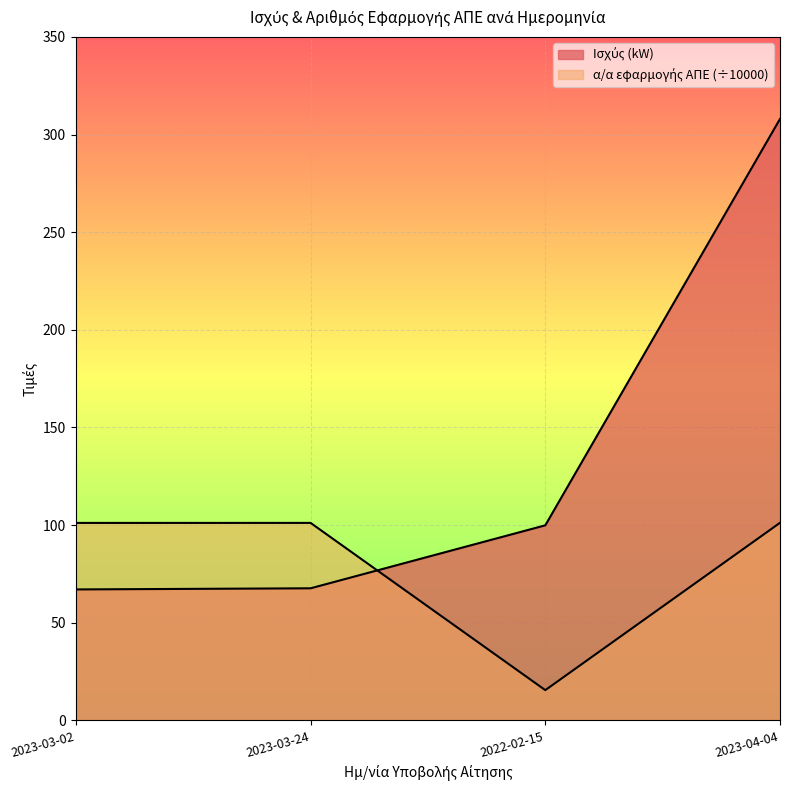

What position from the left is 2023-03-02?

1